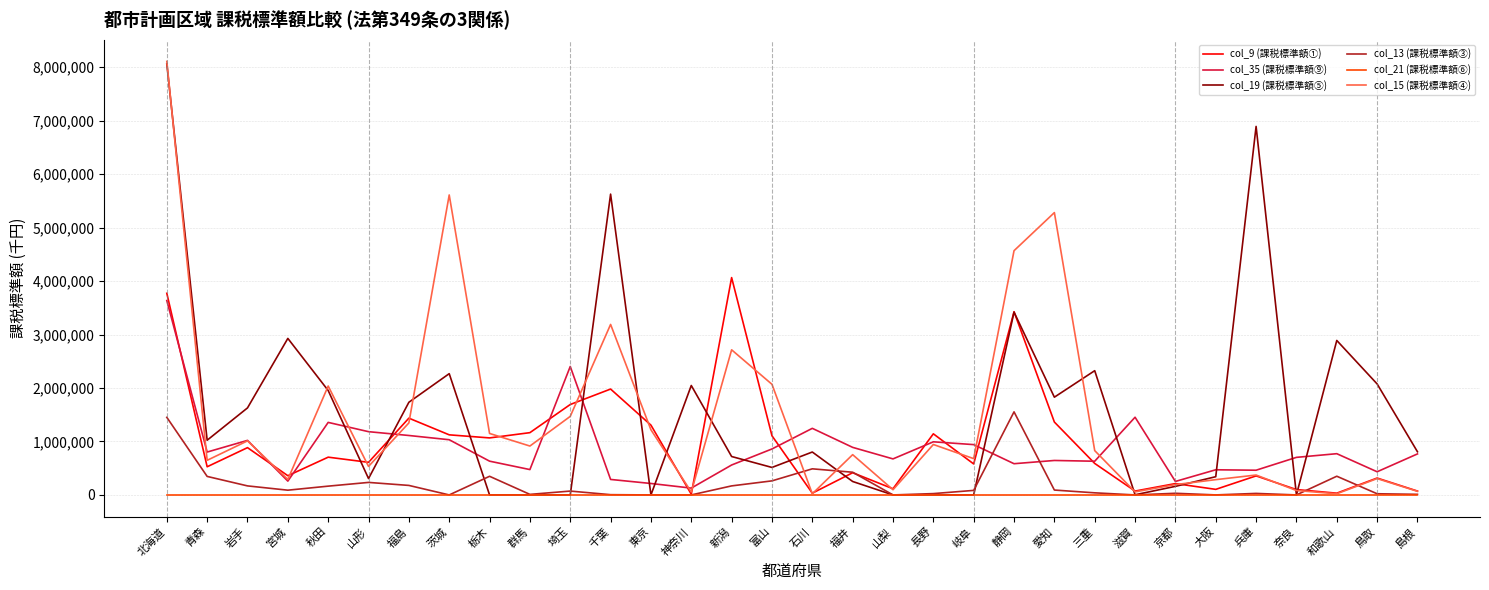

Which category has the highest value in the col_15 (課税標準額④) series?

北海道